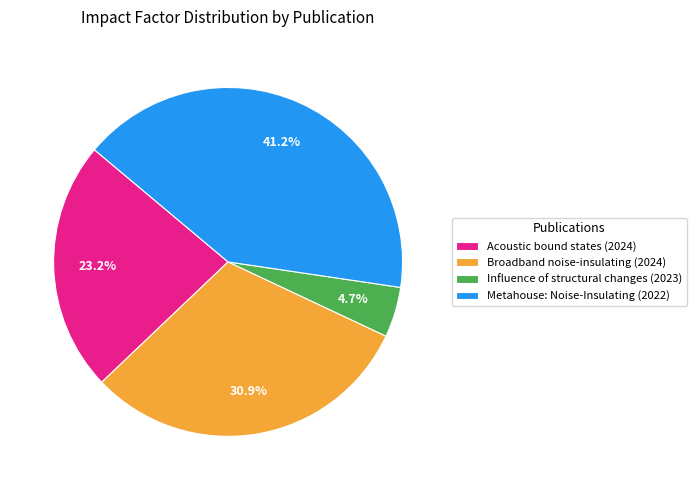

To the nearest percent, what portion does Metahouse: Noise-Insulating (2022) represent?

41%